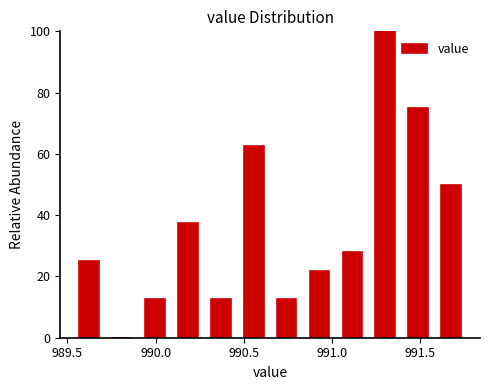

Around what value on the x-axis is the tallest bar? Give the approximate position of its centre, as read against the axis.

991.30